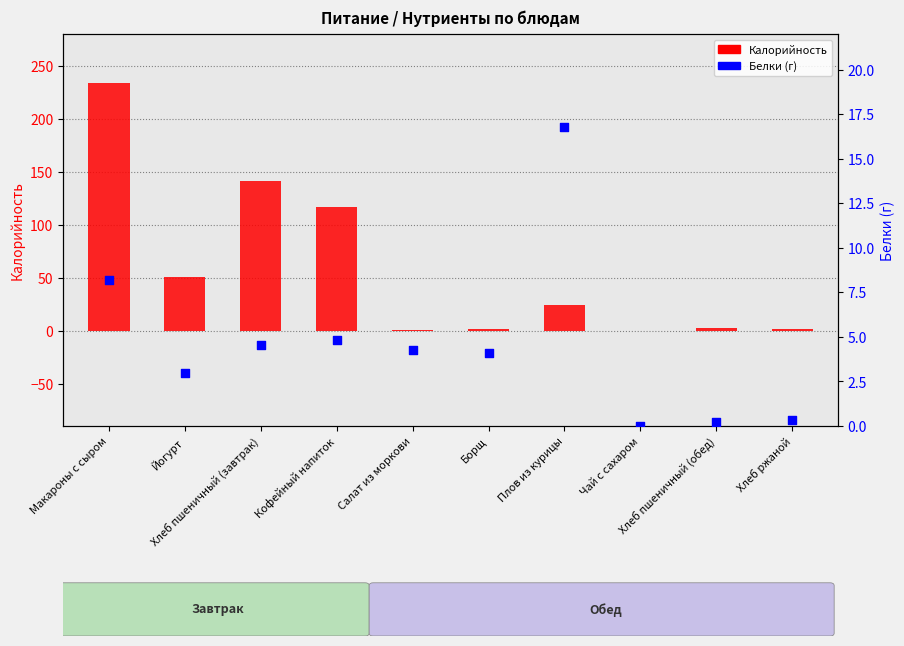

Which series has the largest total across all categories?

Калорийность